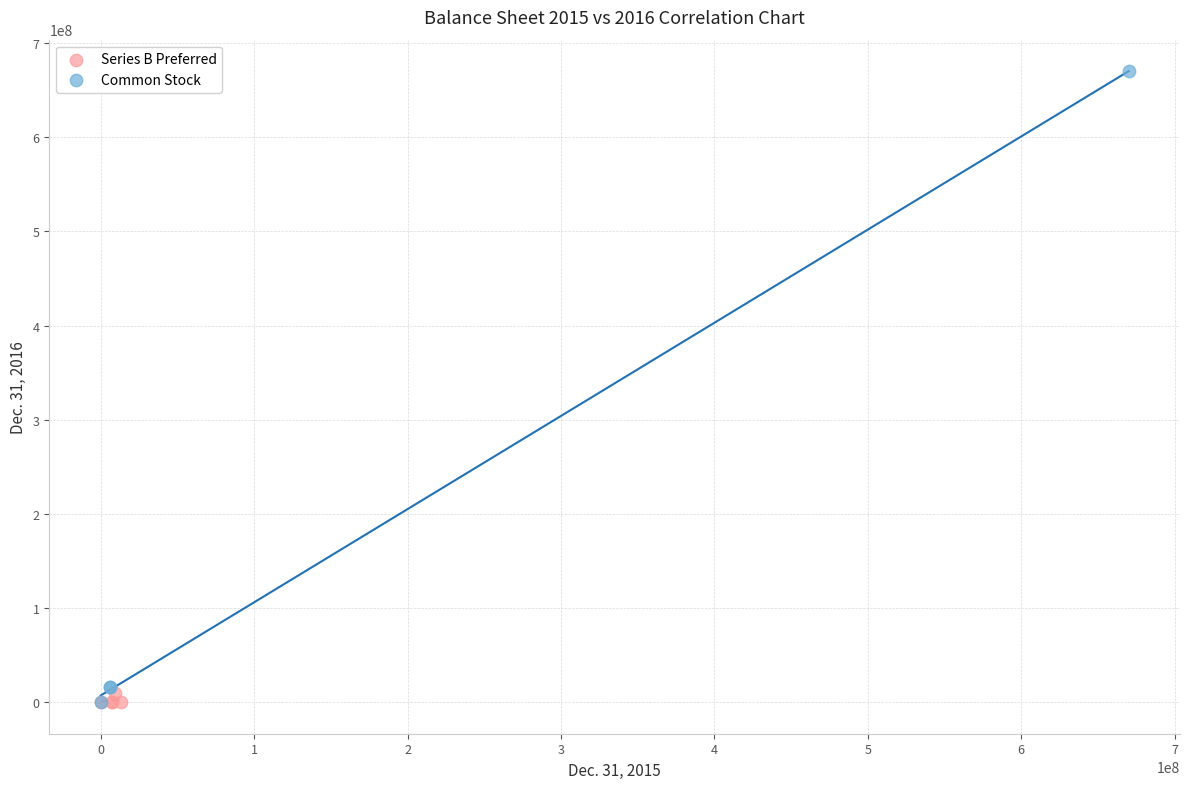

Which series has the largest Y range (max minus min)?

Common Stock